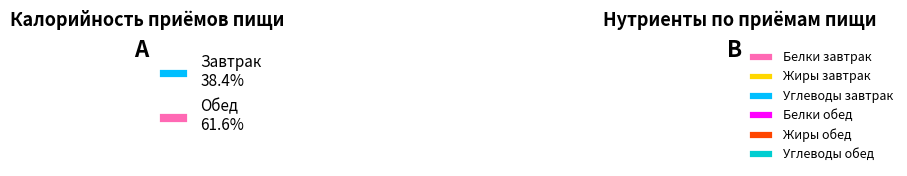

To the nearest percent, what is the combined percentage of Обед and Завтрак?

100%